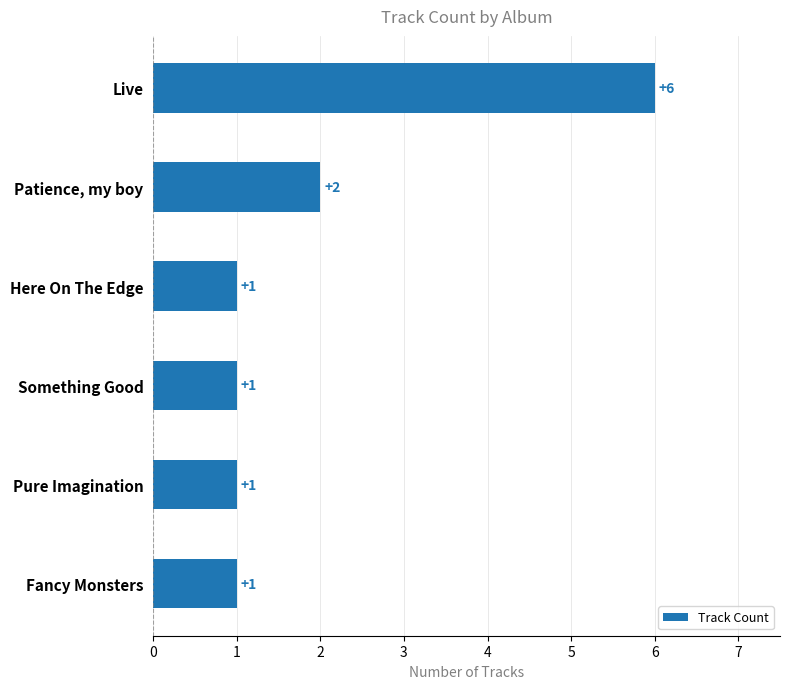

At which label is the value closest to 3?

Patience, my boy